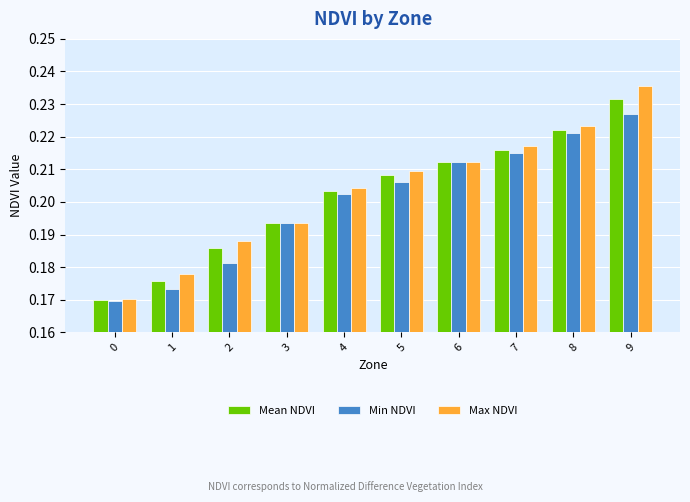

List the series in order of their overall mean, lowest first.

Min NDVI, Mean NDVI, Max NDVI